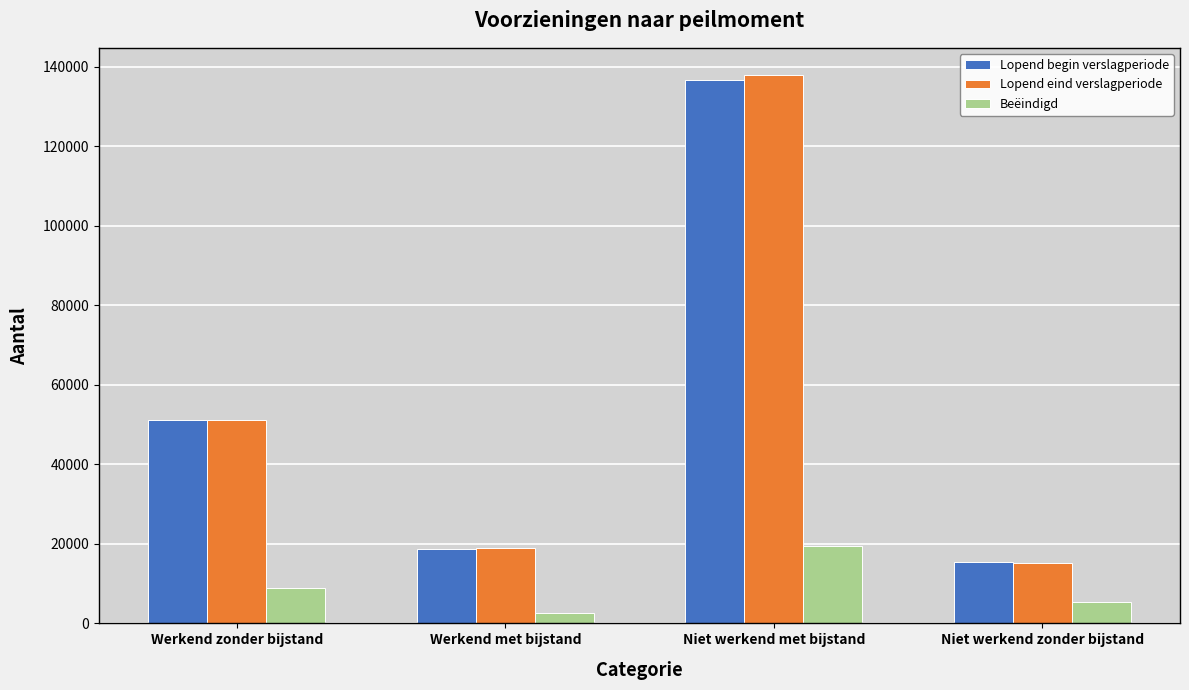

What is the total value across all series at Niet werkend zonder bijstand?

36190